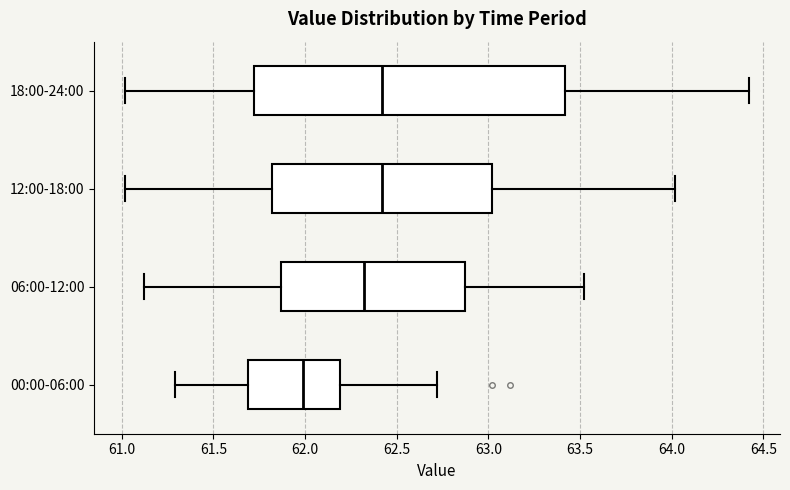

Which box's median line is the furthest to the left?

00:00-06:00